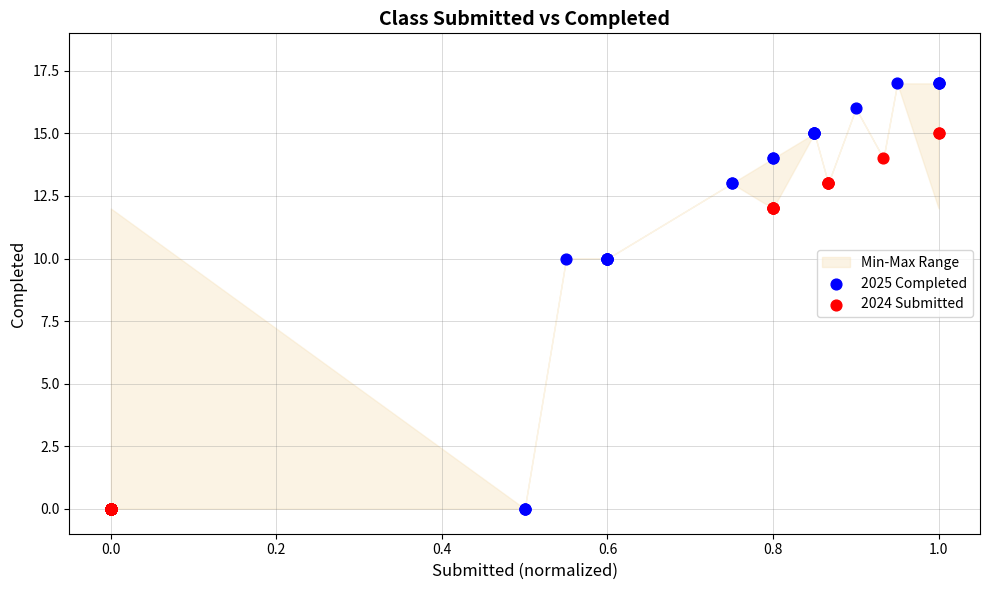

Which series has the widest spread of Y values?

2025 Completed